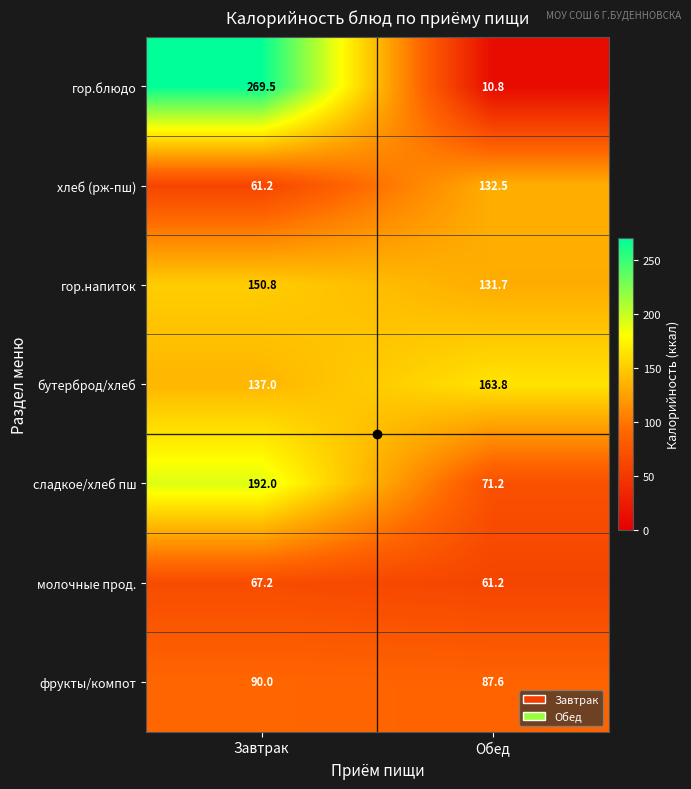

Where is сладкое/хлеб пш nearest to the value 131?

Обед